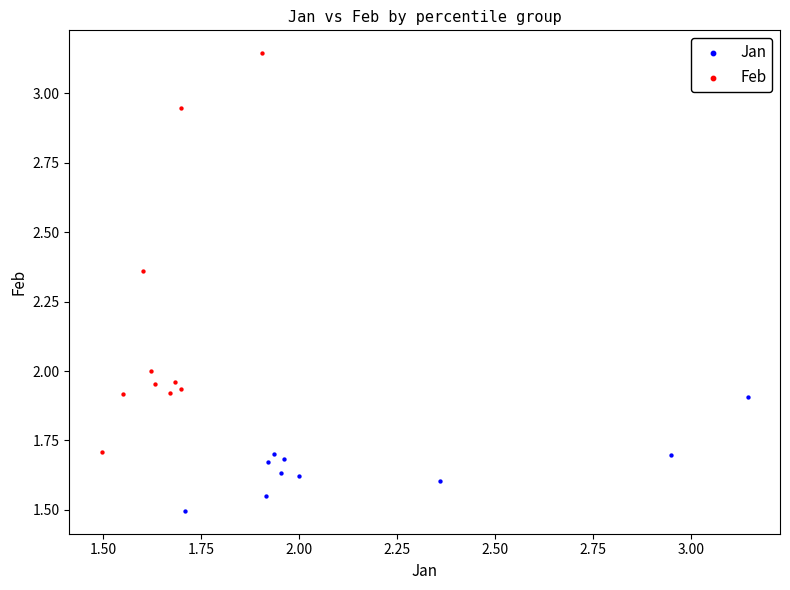

Which series has the widest spread of Y values?

Feb